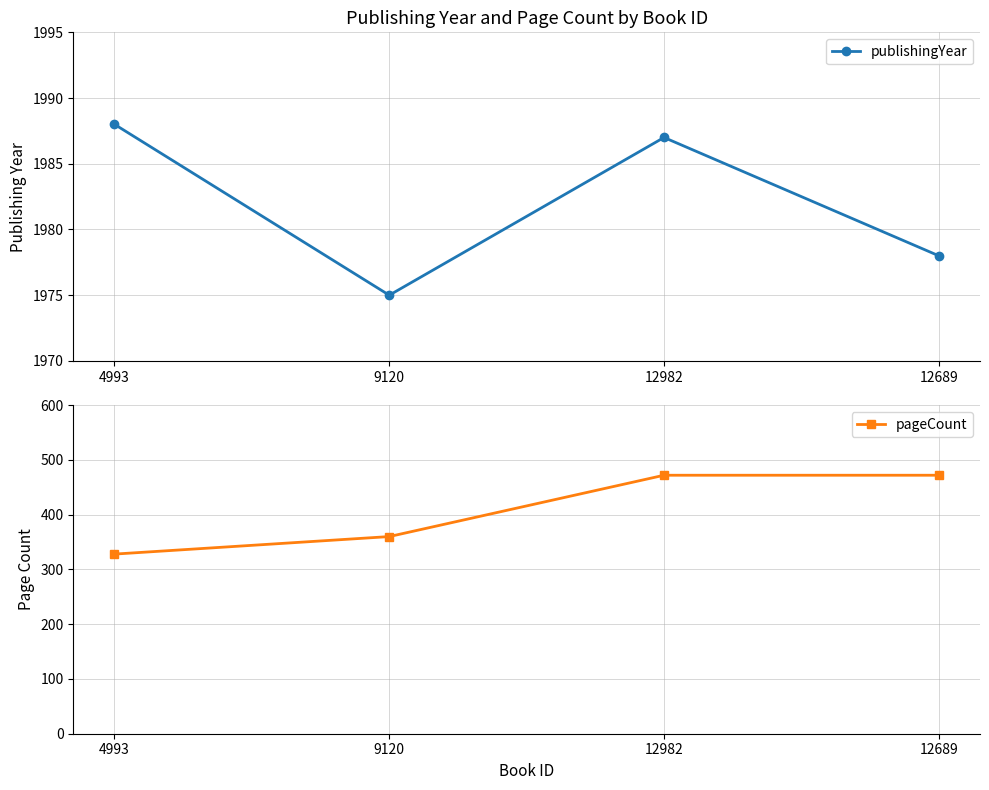

Reading right to left, what are all the values shown in this chart?

publishingYear: 12689=1978	12982=1987	9120=1975	4993=1988
pageCount: 12689=472	12982=472	9120=360	4993=328